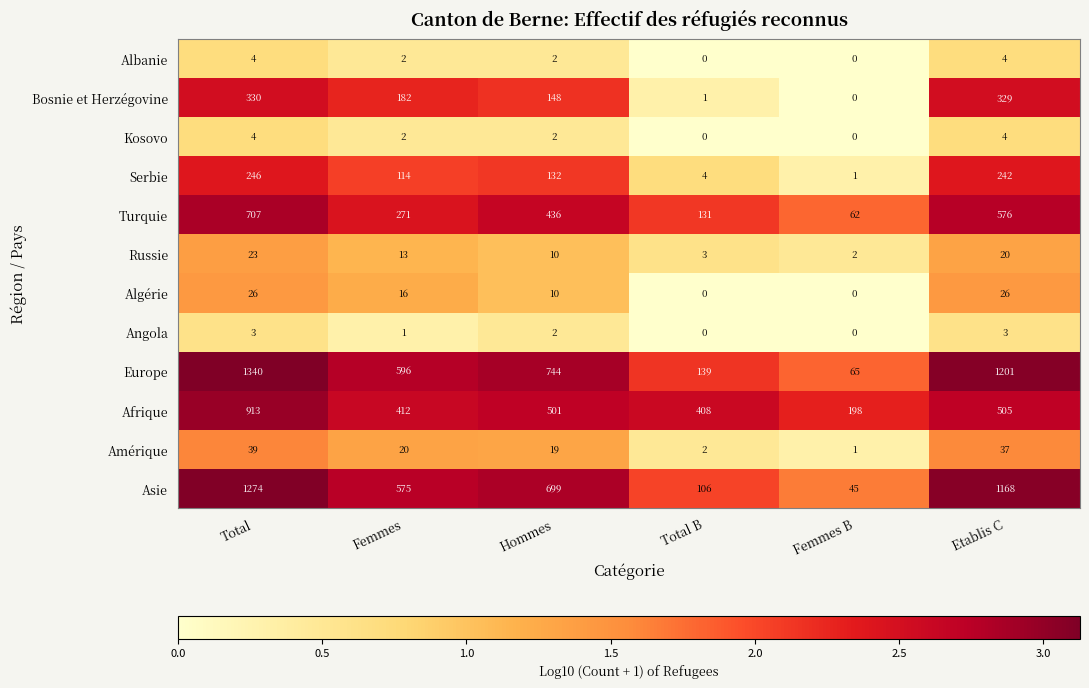

Is the value of Angola at Femmes greater than the value of Turquie at Etablis C?

No